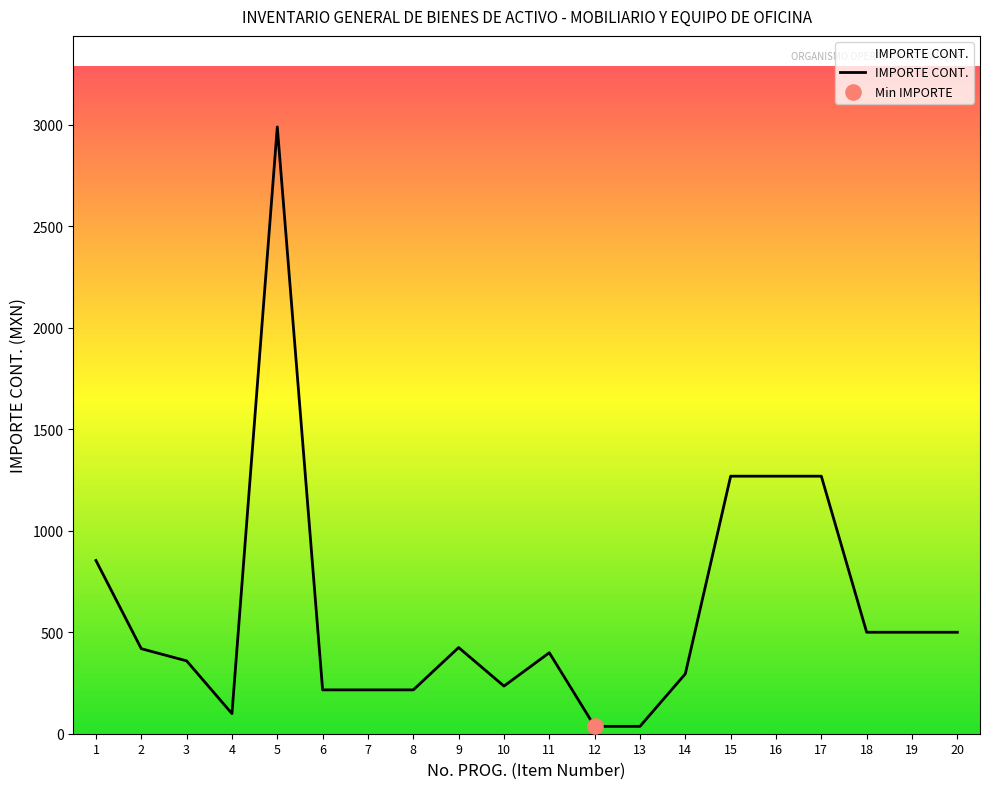

Approximately how many times larger is the value at 19 compared to 7?

2.3